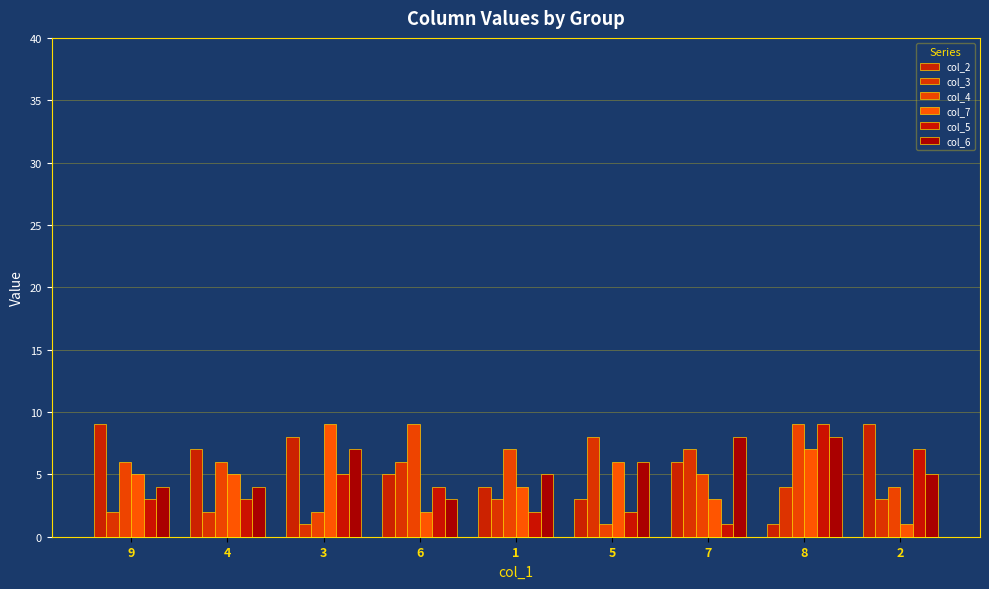

At which label does col_2 first exceed 6?

9